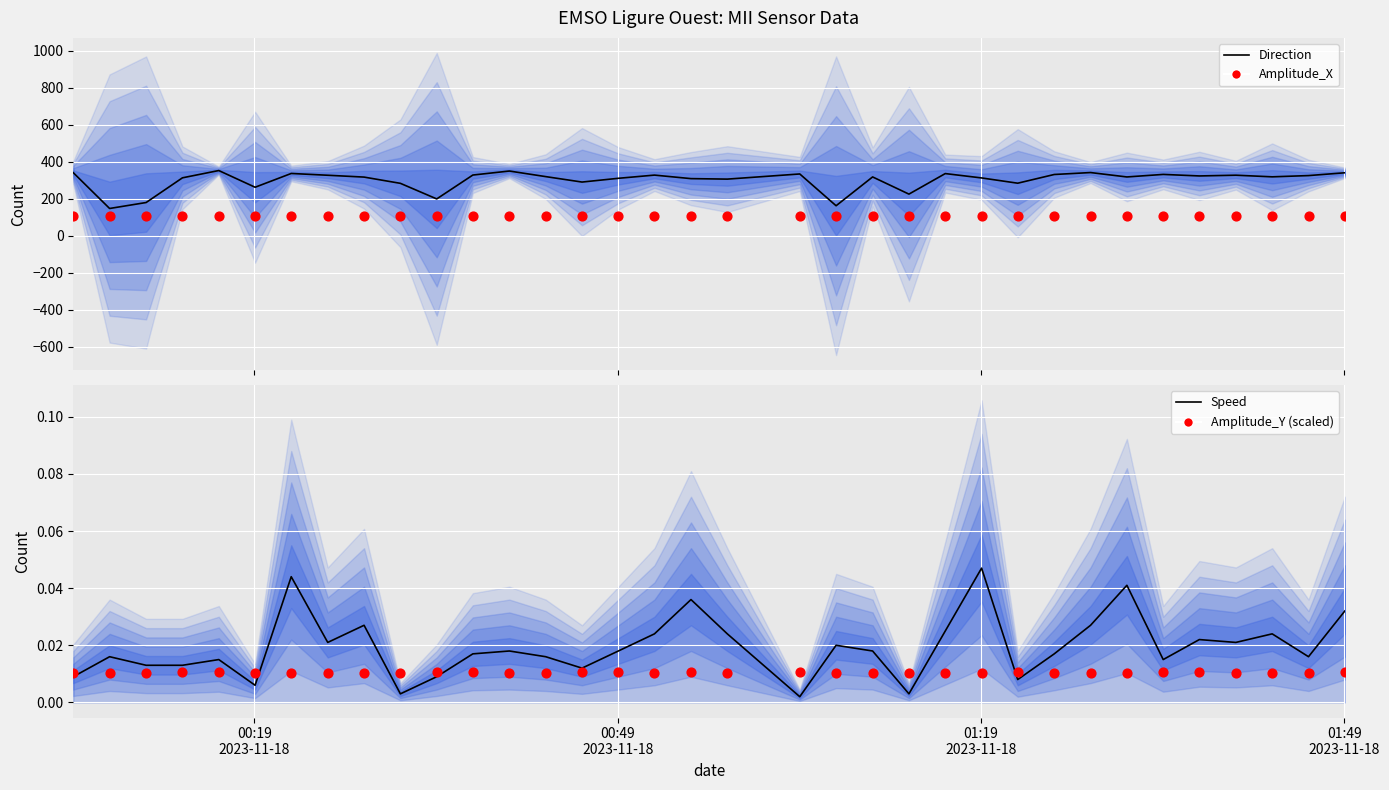

Which series has the largest total across all categories?

Direction